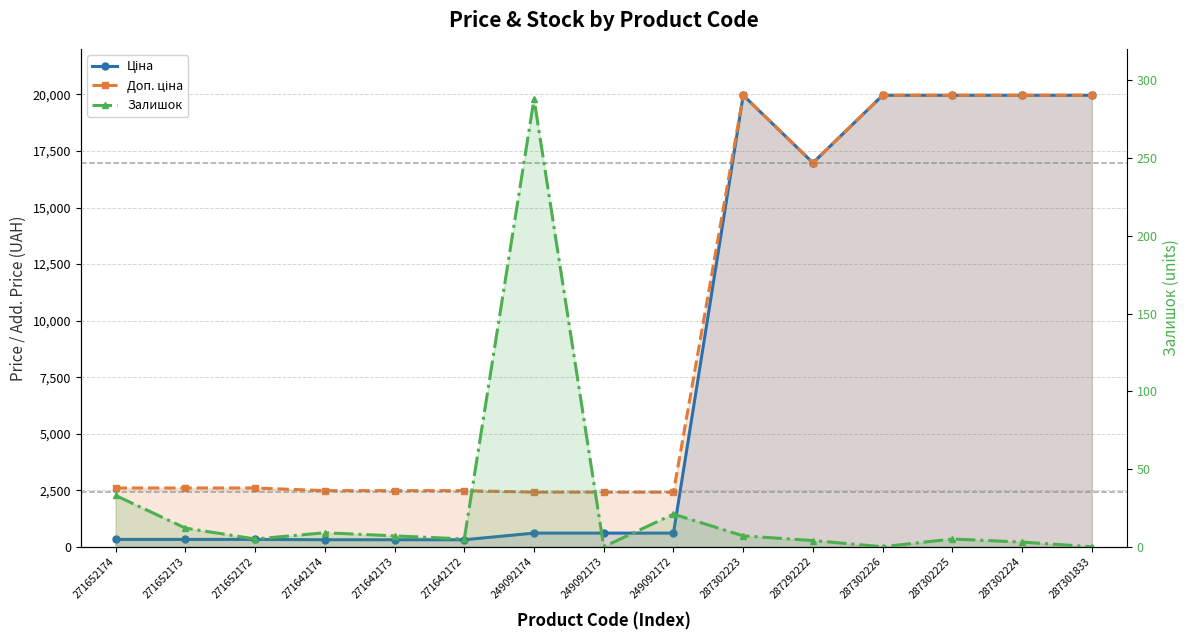

How many series are shown in this chart?

3